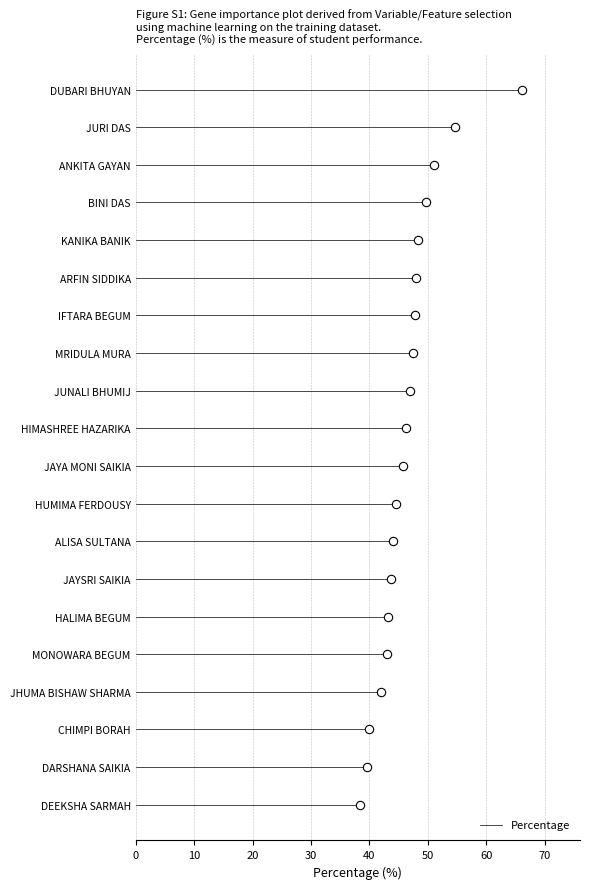

What is the approximate value at BINI DAS?

49.6